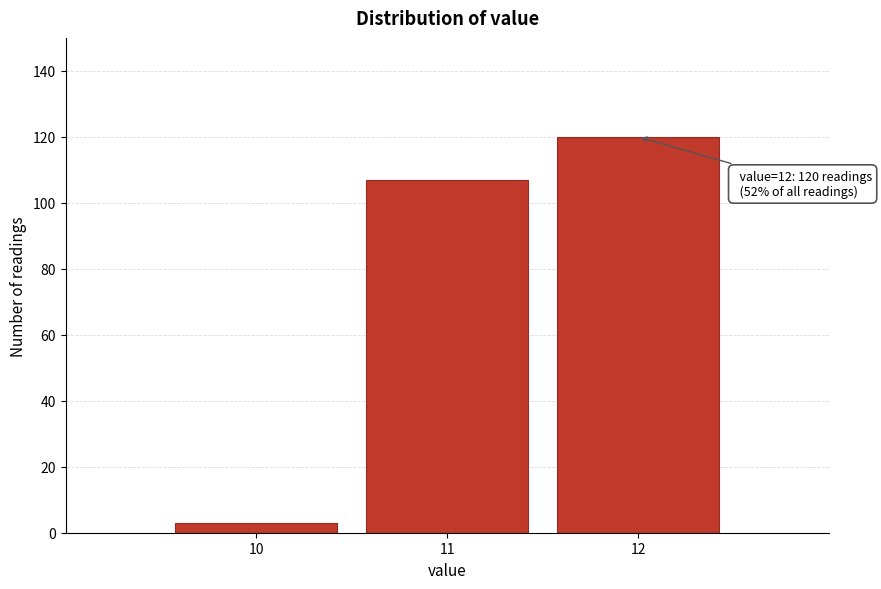

Which range on the x-axis has the tallest bar?

11.5 to 12.5